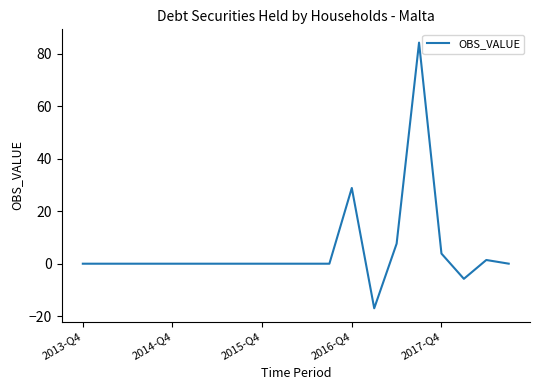

What is the minimum value shown in the chart?

-17.0